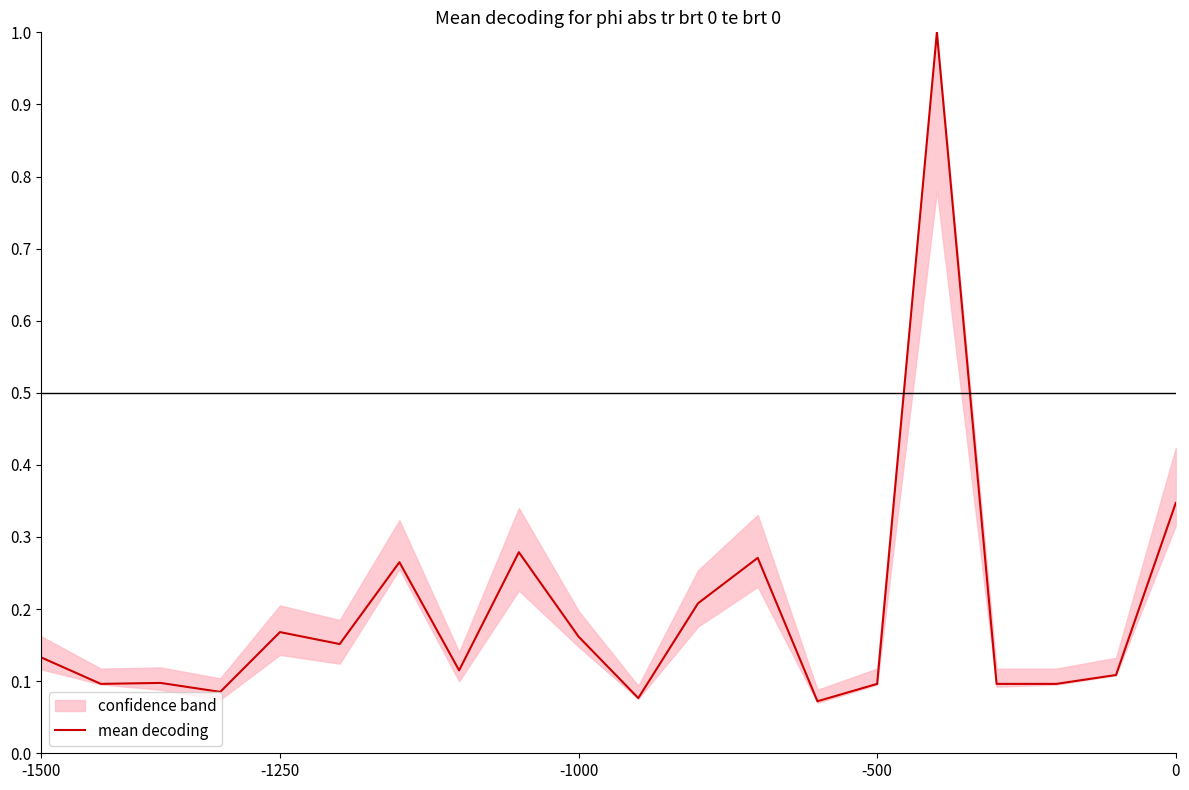

True or false: there are more than 1 points higher than both neighbors.

True